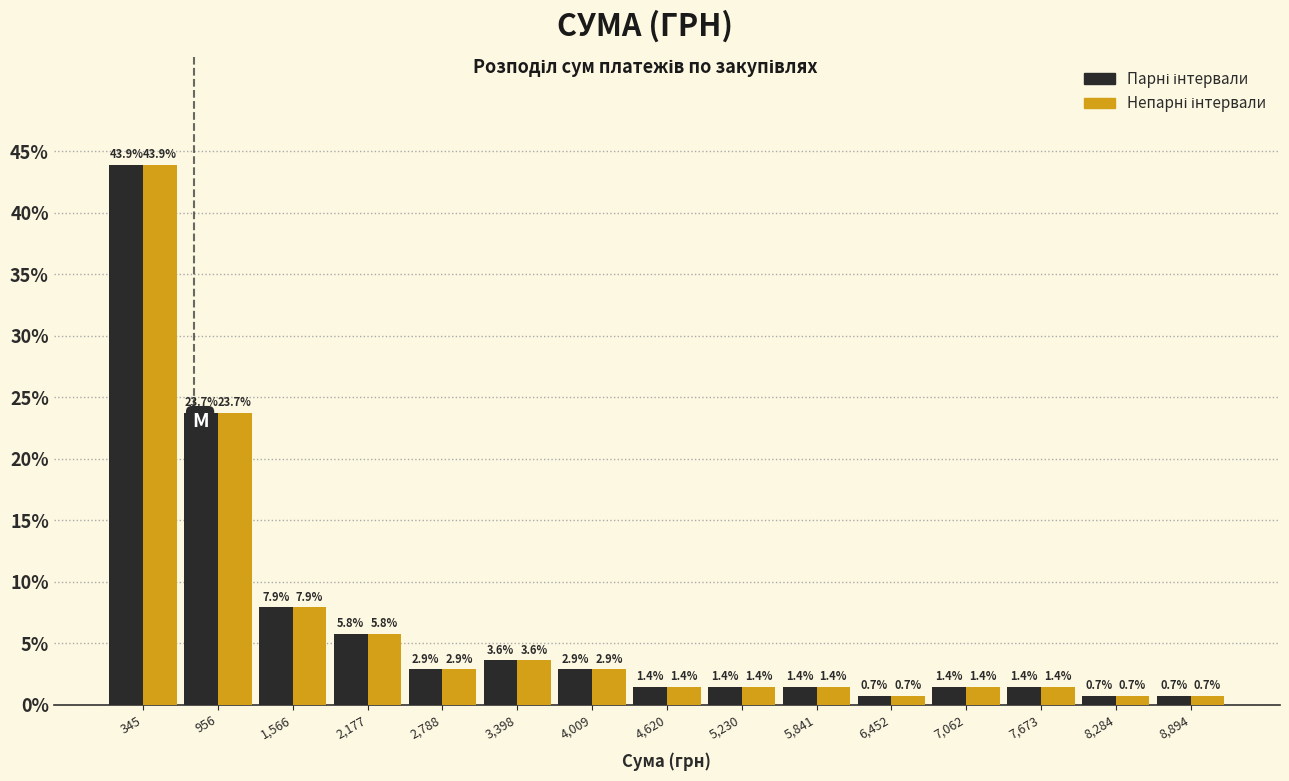

What is the height of the Парні інтервали bar covering 0 to 700 on the x-axis? The bar edges are not printed on the chart, so give them approximately, as read against the axis.

43.9